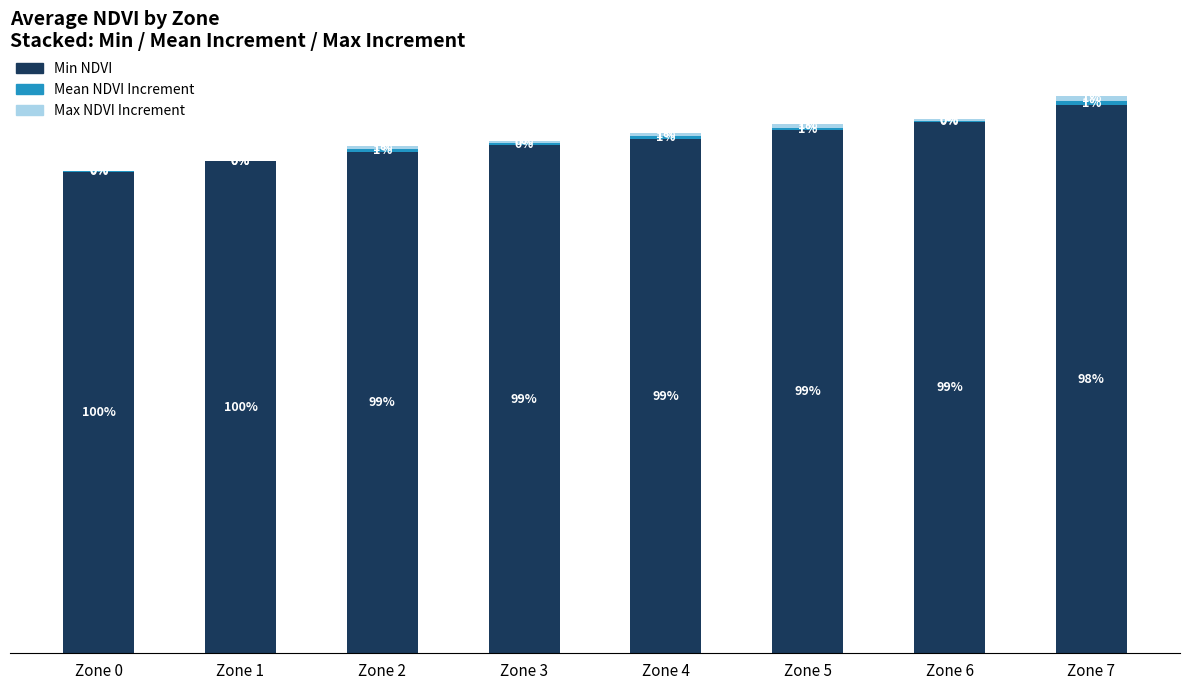

Are the bars horizontal?

No